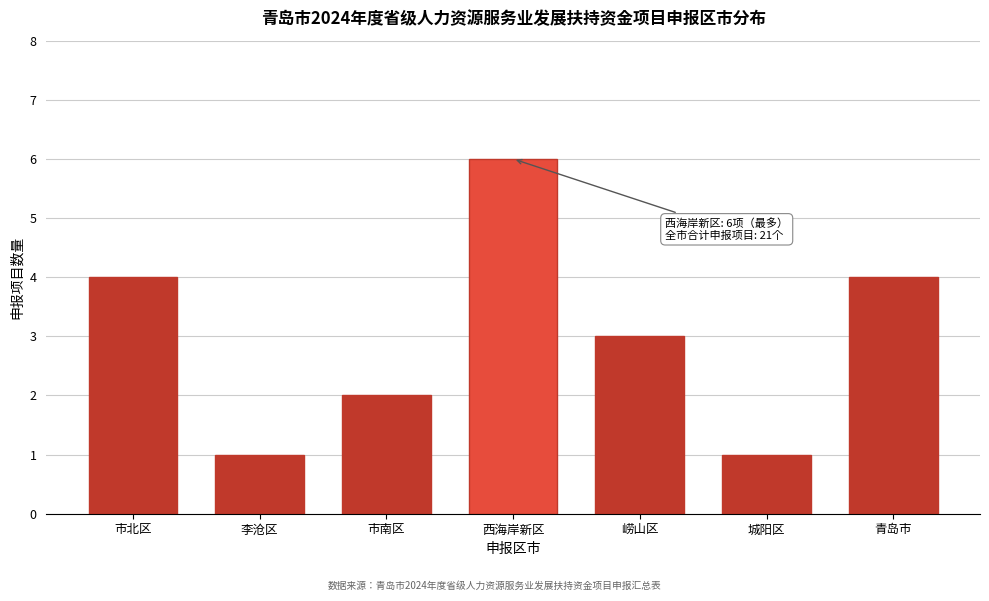

Reading left to right, what are all the values shown in this chart?

4	1	2	6	3	1	4